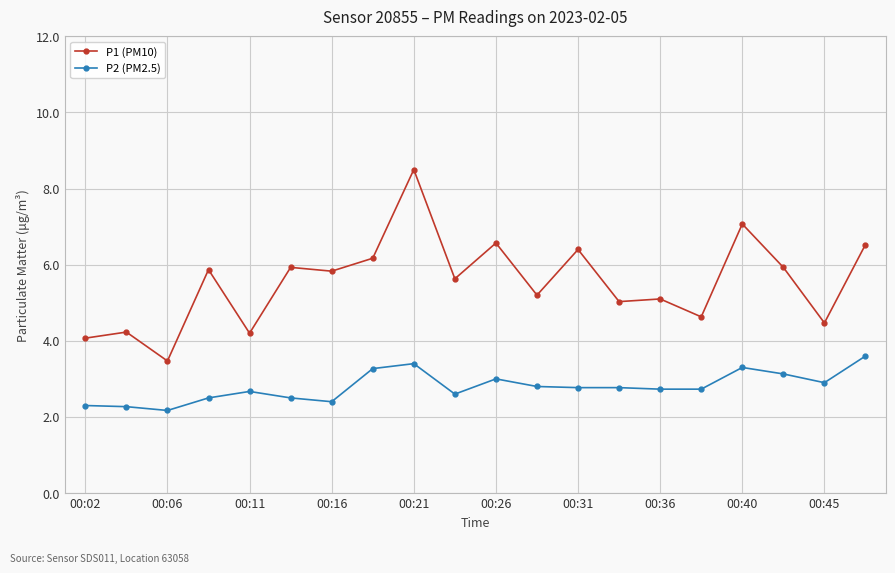

True or false: P2 (PM2.5) and P1 (PM10) cross at least once.

False